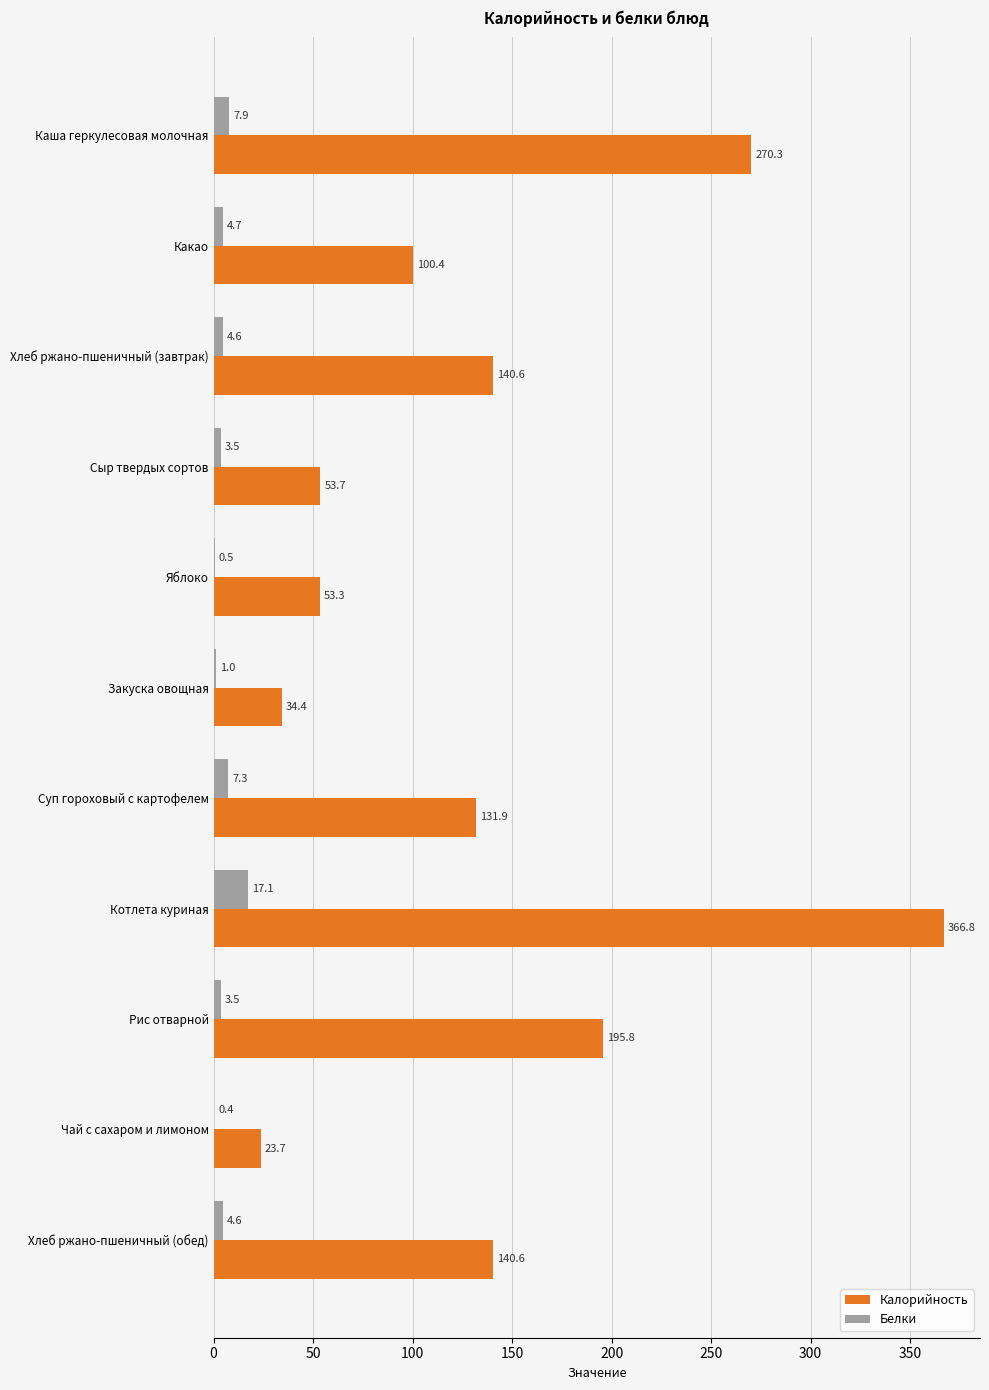

Between Хлеб ржано-пшеничный (завтрак) and Суп гороховый с картофелем, which series saw the biggest shift?

Калорийность